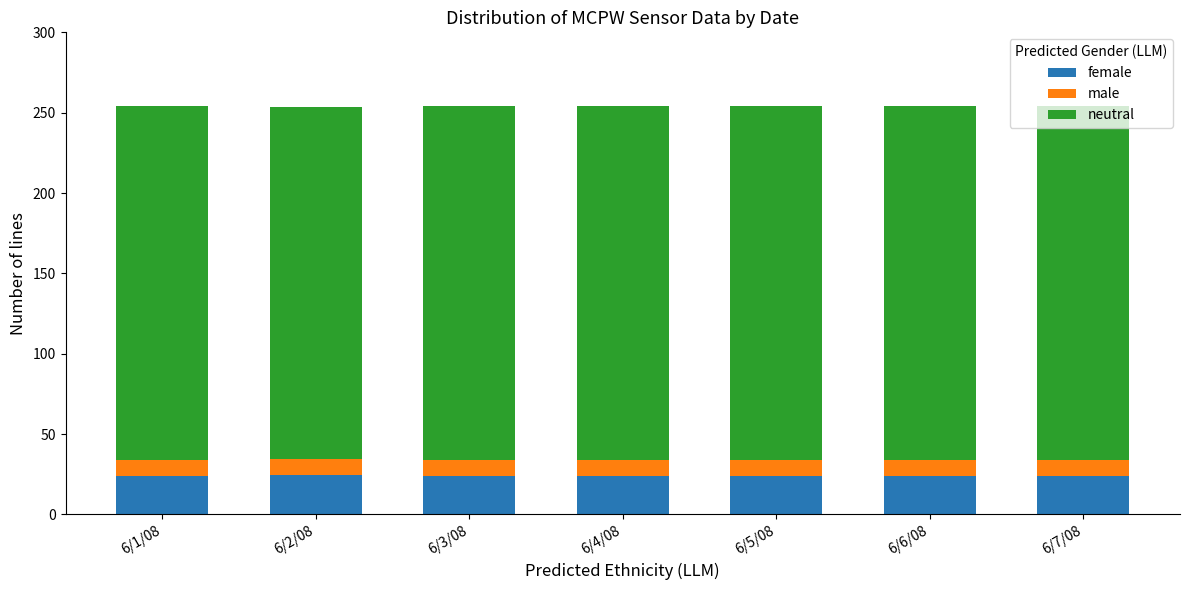

What is the total value across all series at 6/7/08?

253.9